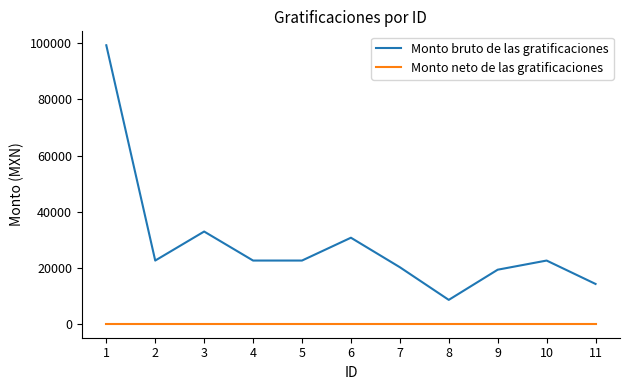

True or false: Monto neto de las gratificaciones and Monto bruto de las gratificaciones cross at least once.

False